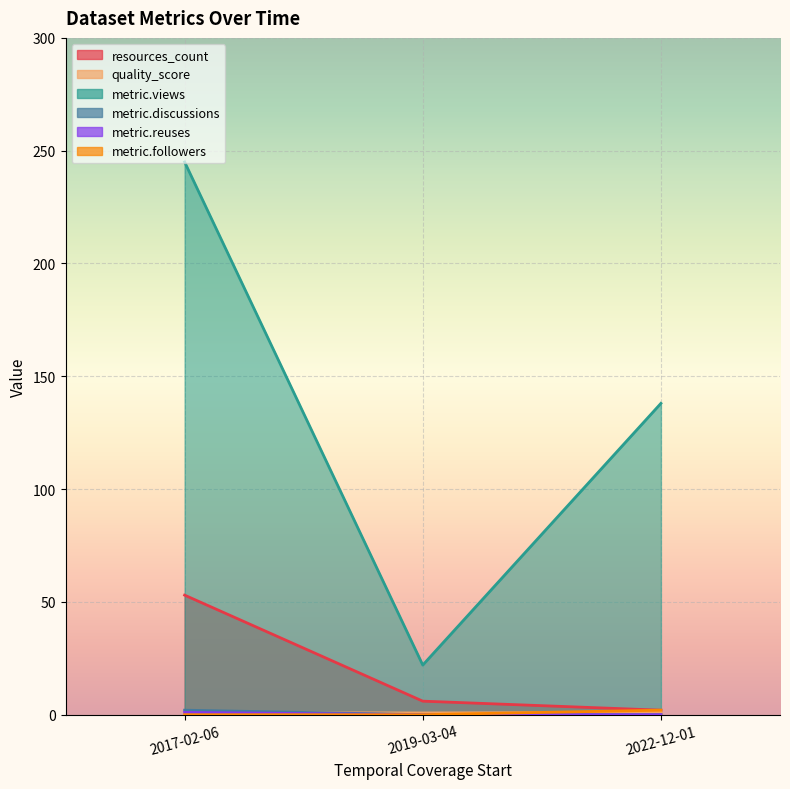

At which label is resources_count closest to 27?

2019-03-04